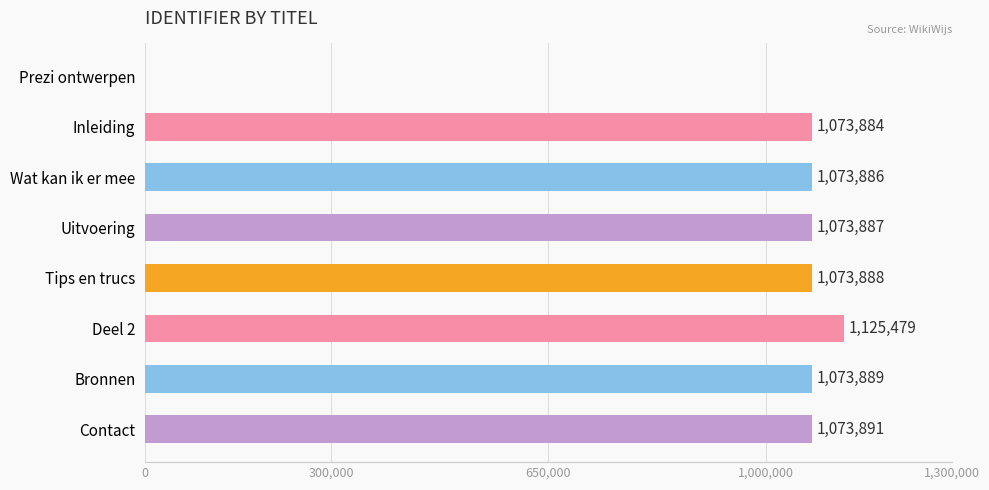

What is the sum of all values?

7568804